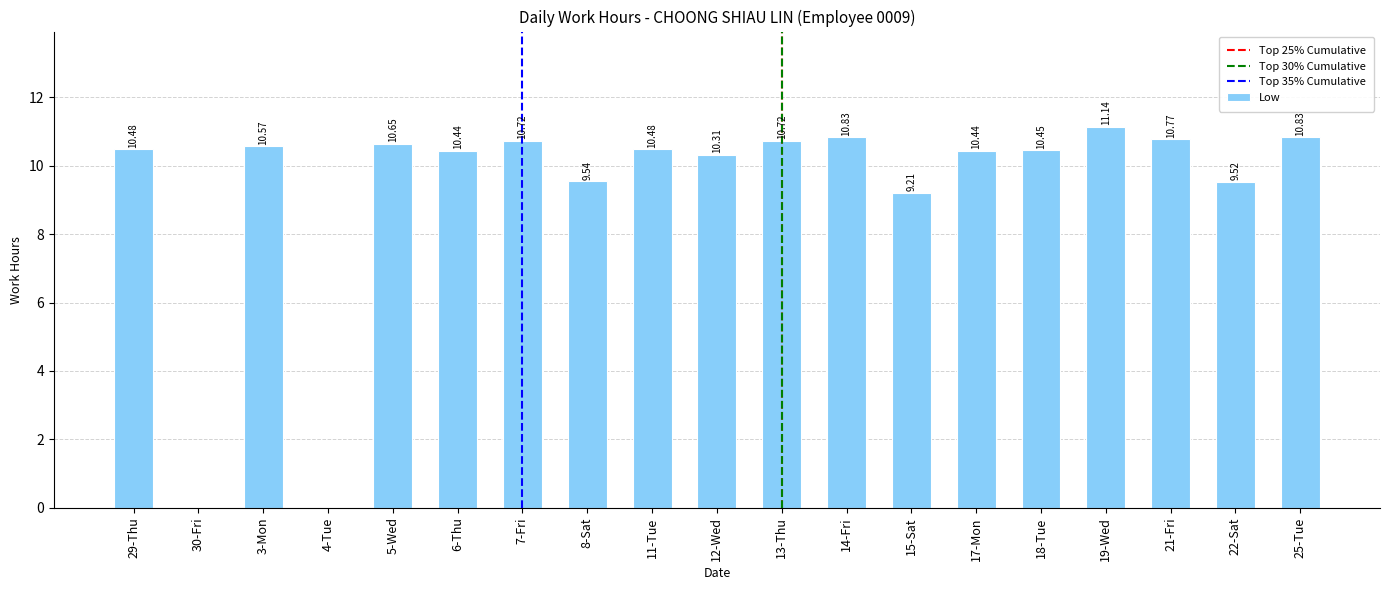

What is the sum of all values?

177.1